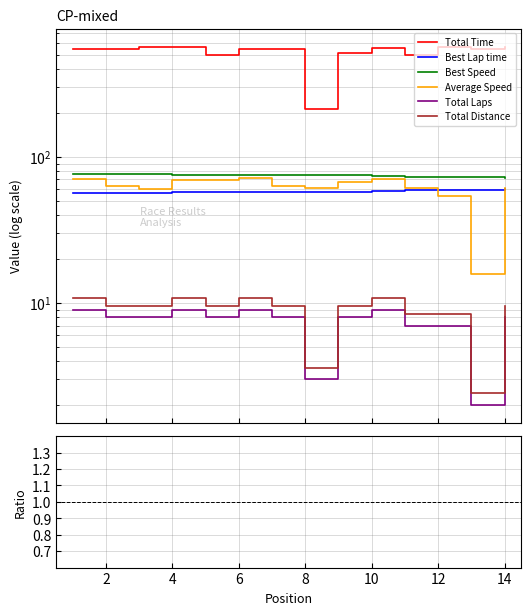

The value of Average Speed at 9 is 107.6. True or false?

False